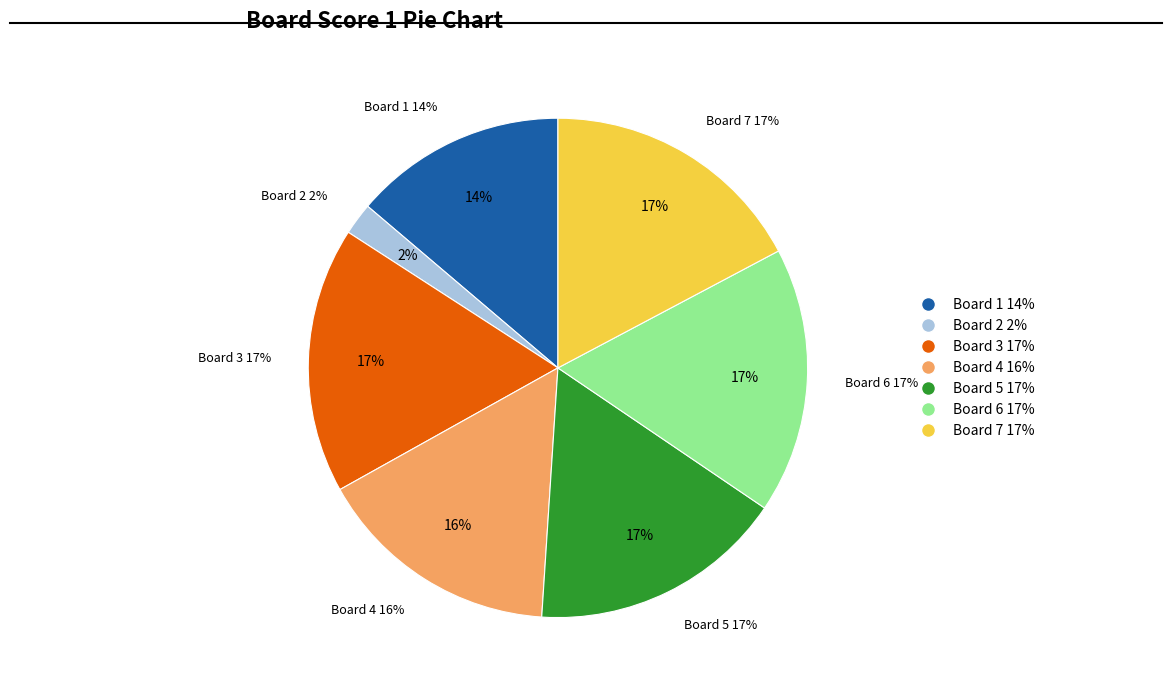

To the nearest percent, what portion does Board 7 represent?

17%